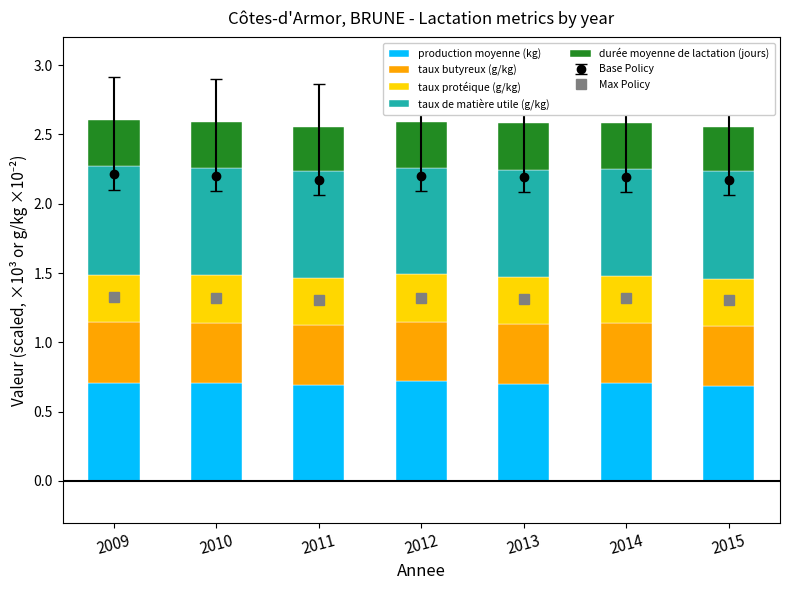

What is the value of the taux de matière utile (g/kg) bar at the 3rd from the left?

0.8